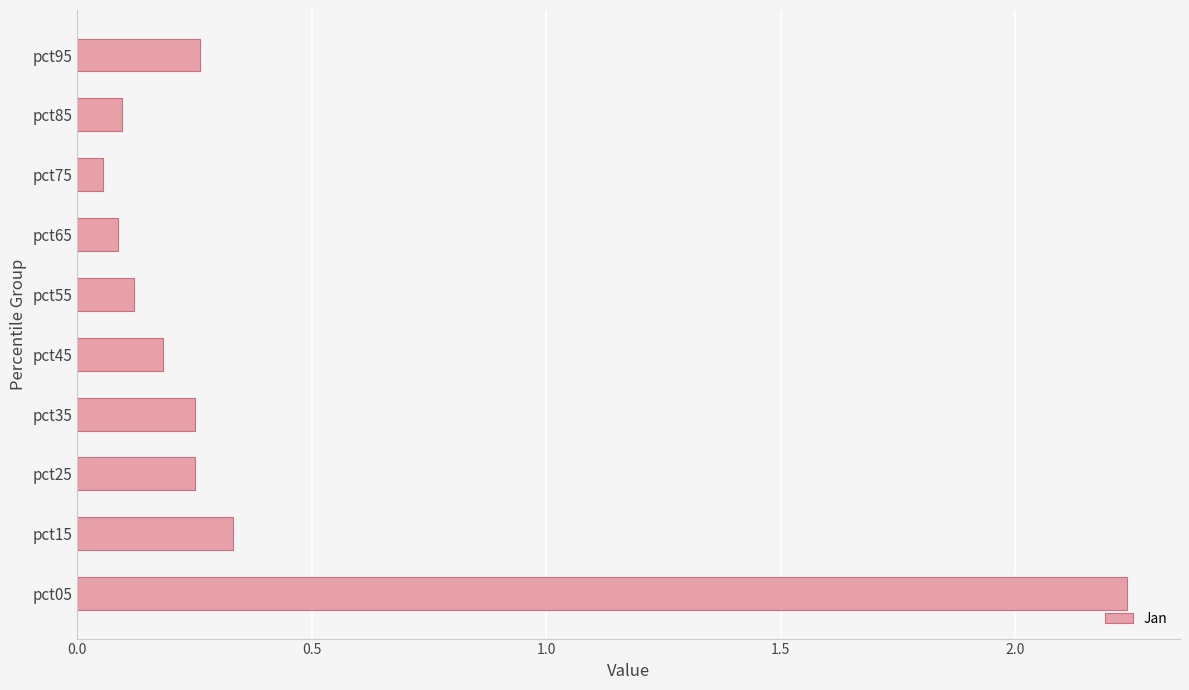

What is the change in value from pct05 to pct65?

-2.2